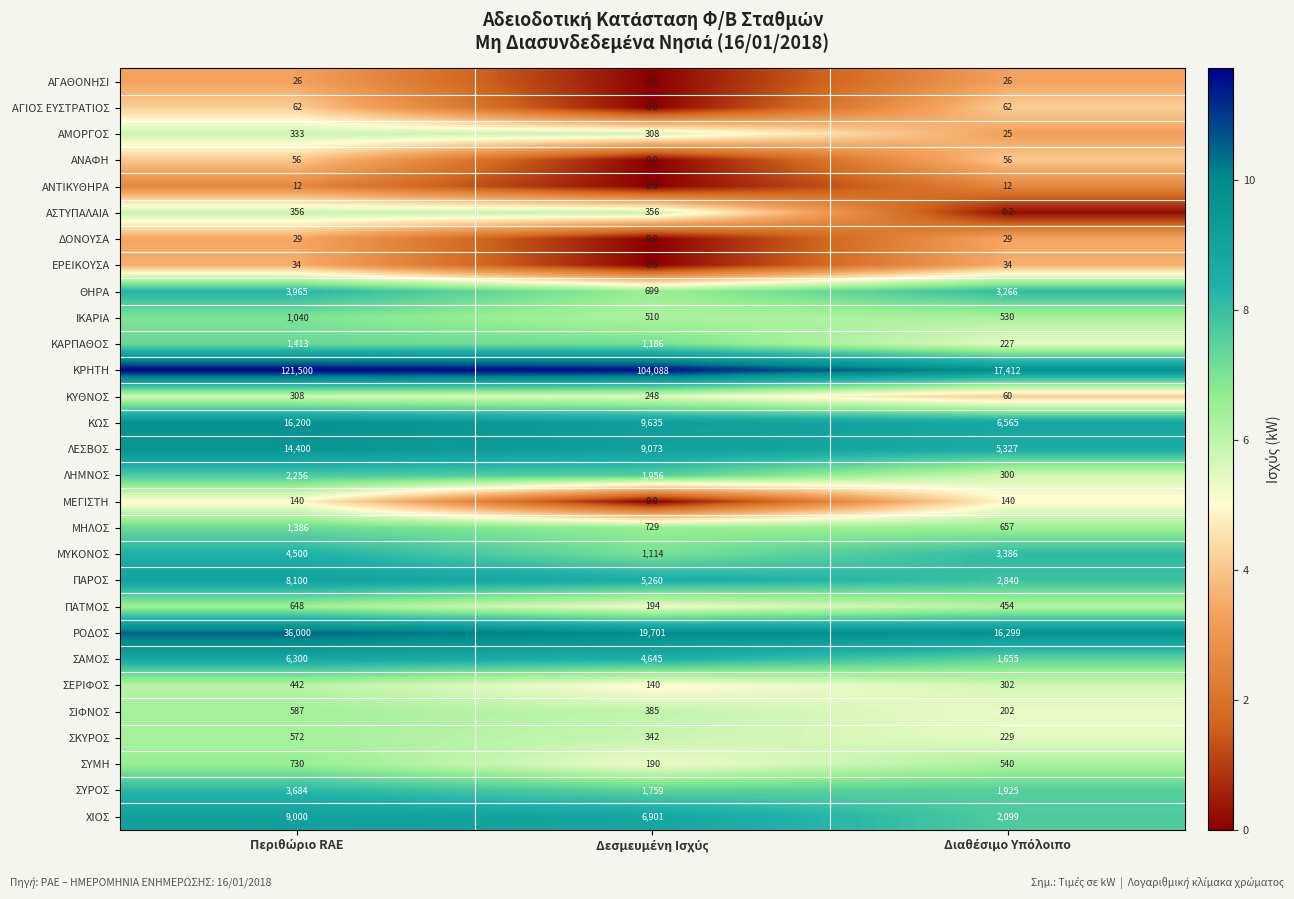

How many ΚΡΗΤΗ values are between 17412 and 121500?

3